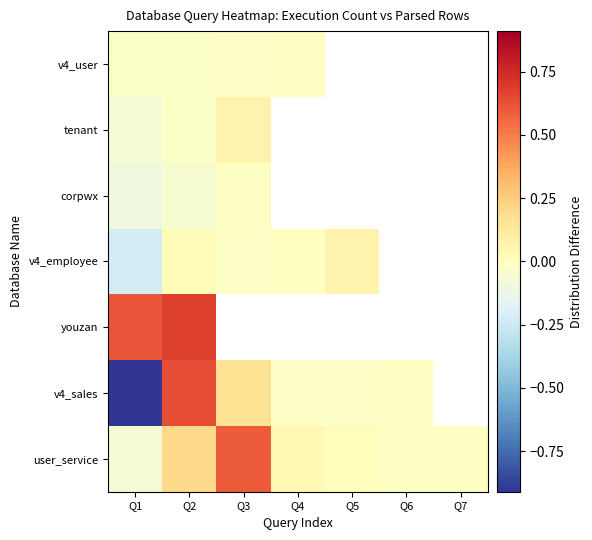

At how many categories does at least one series exceed 0?

5